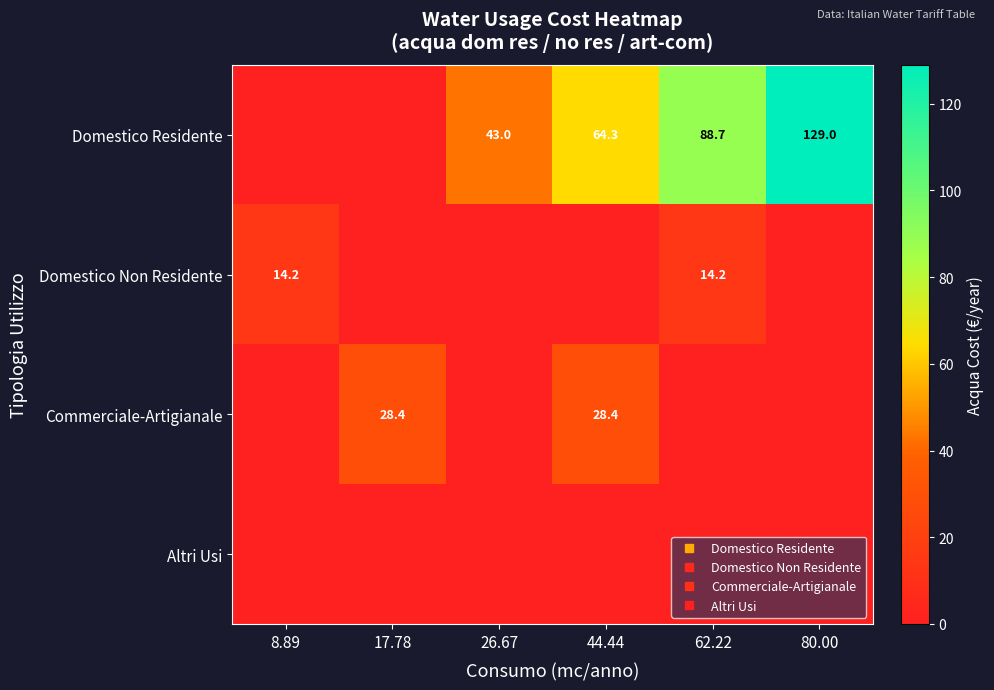

Between 8.89 and 44.44, which series saw the biggest shift?

Domestico Residente